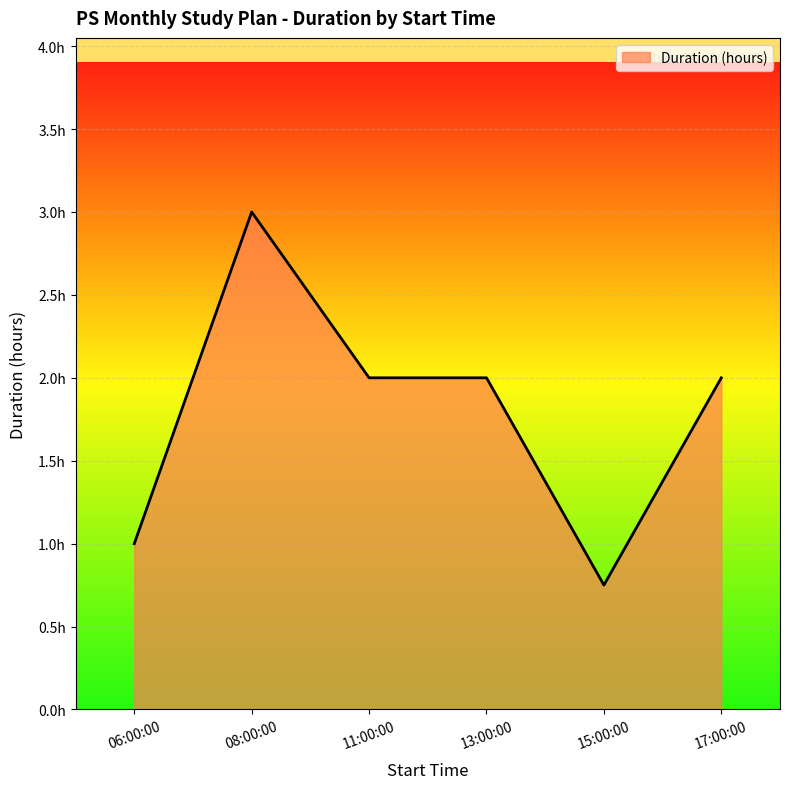

True or false: there are more than 0 points higher than both neighbors.

True